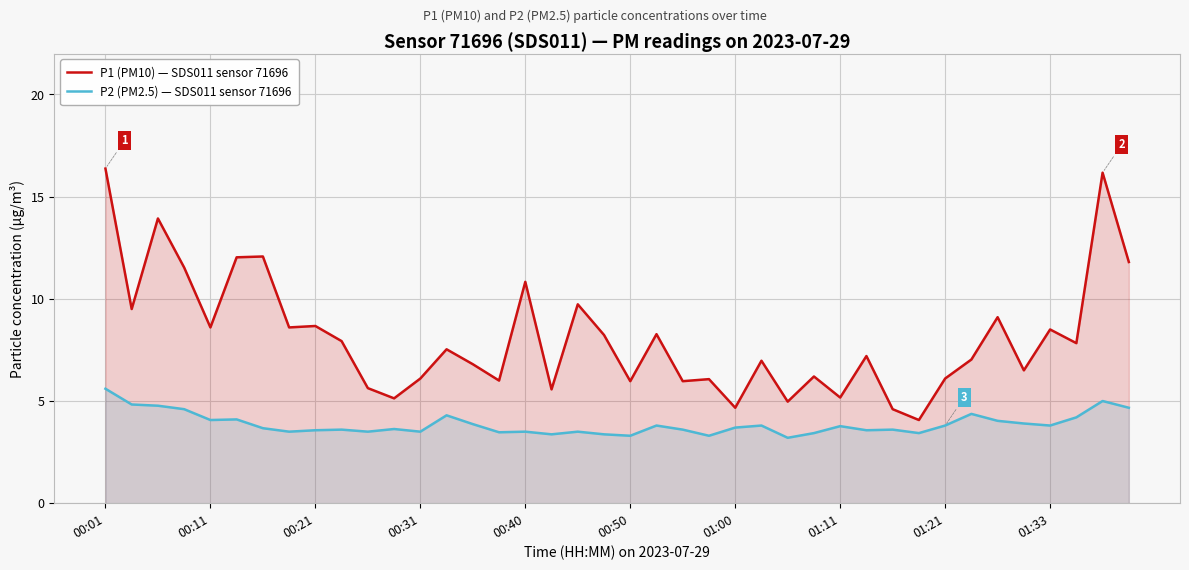

Count the number of categories in the chart.

40